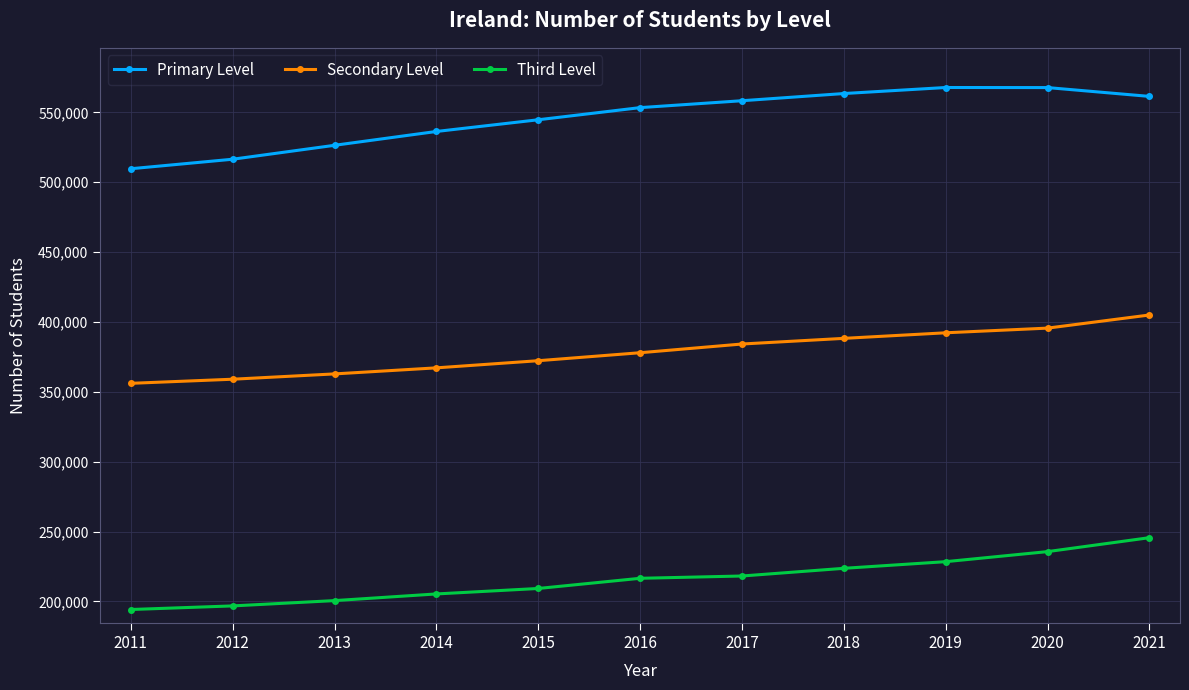

Where is Primary Level nearest to the value 538712?

2014